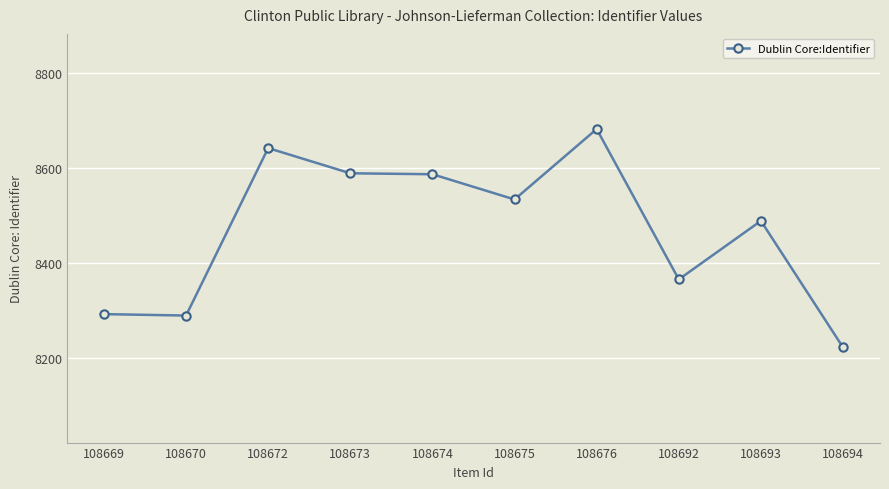

Approximately how many times larger is the value at 108694 compared to 108675?

1.0